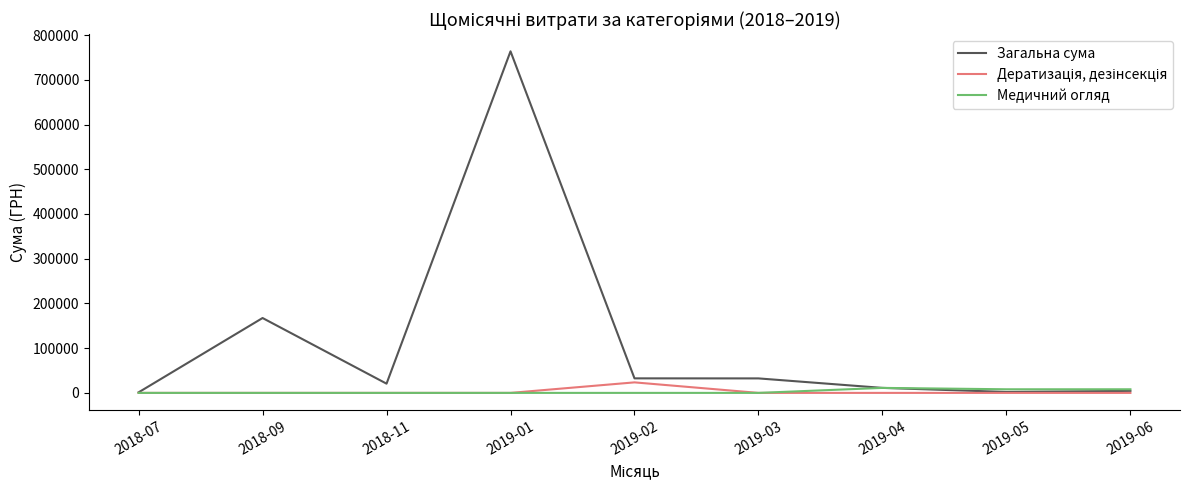

Which category has the highest value across all series?

2019-01